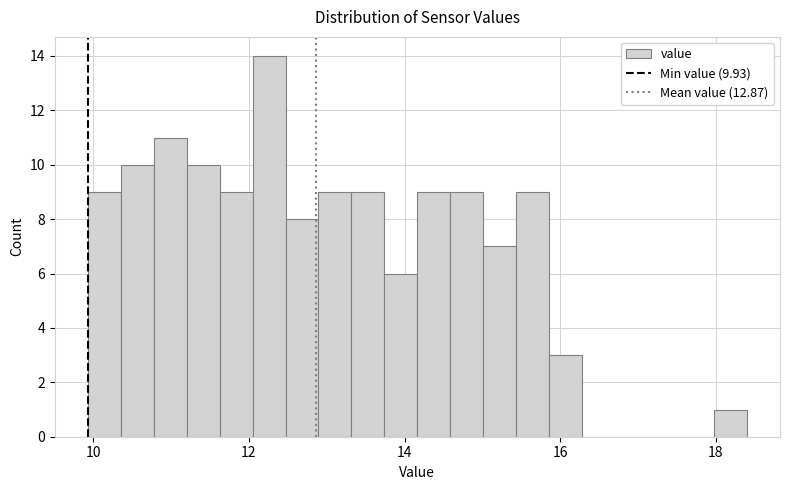

Around what value on the x-axis is the tallest bar? Give the approximate position of its centre, as read against the axis.

12.2